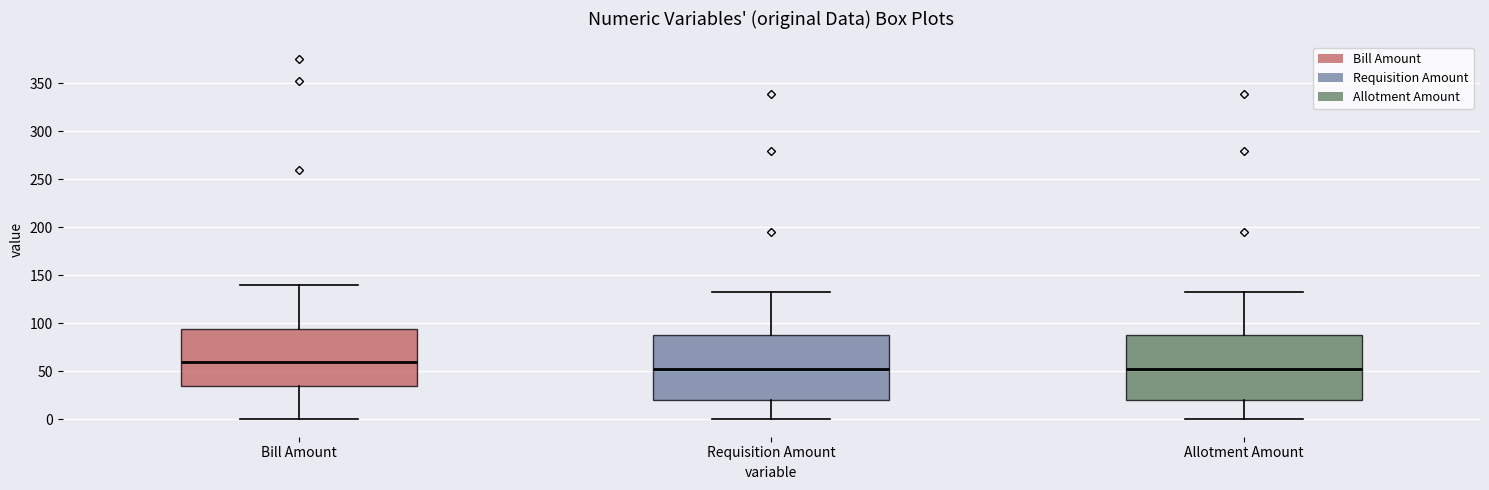

Where is the upper edge of the box for Bill Amount on the y-axis? The values are not printed on the chart, so give them approximately, as read against the axis.

95